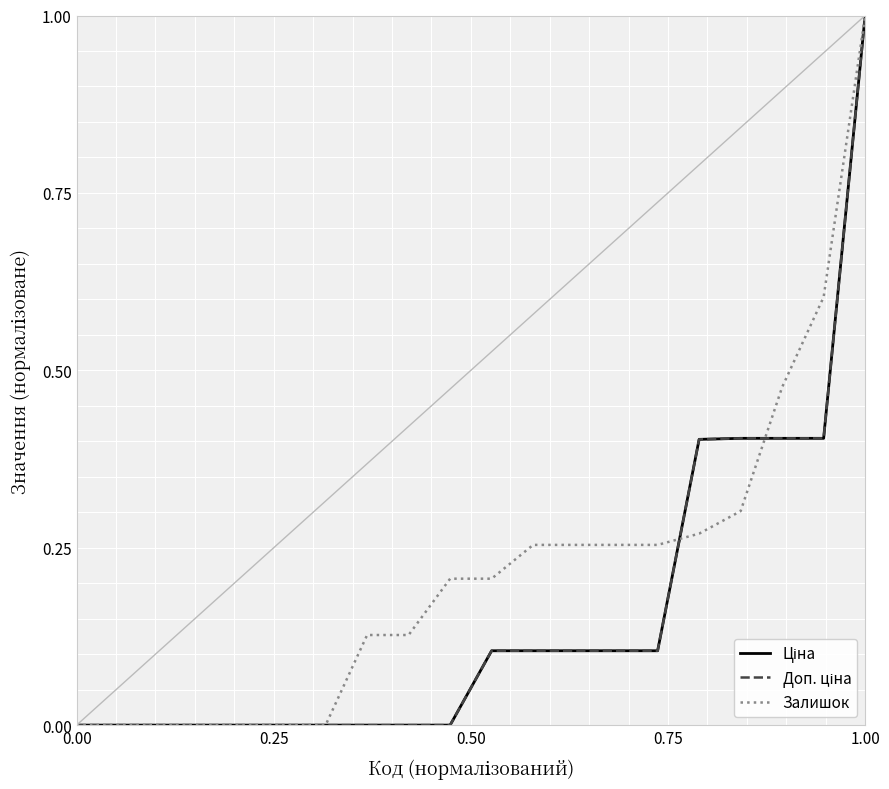

At which label does Залишок reach its peak?

1.00